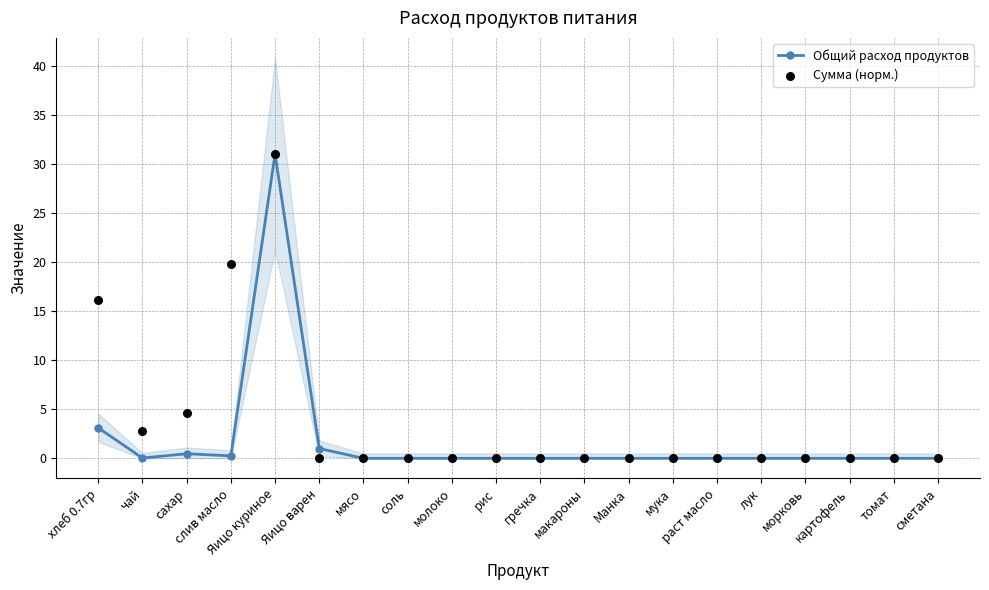

Which series contains the lowest Y value?

Общий расход продуктов